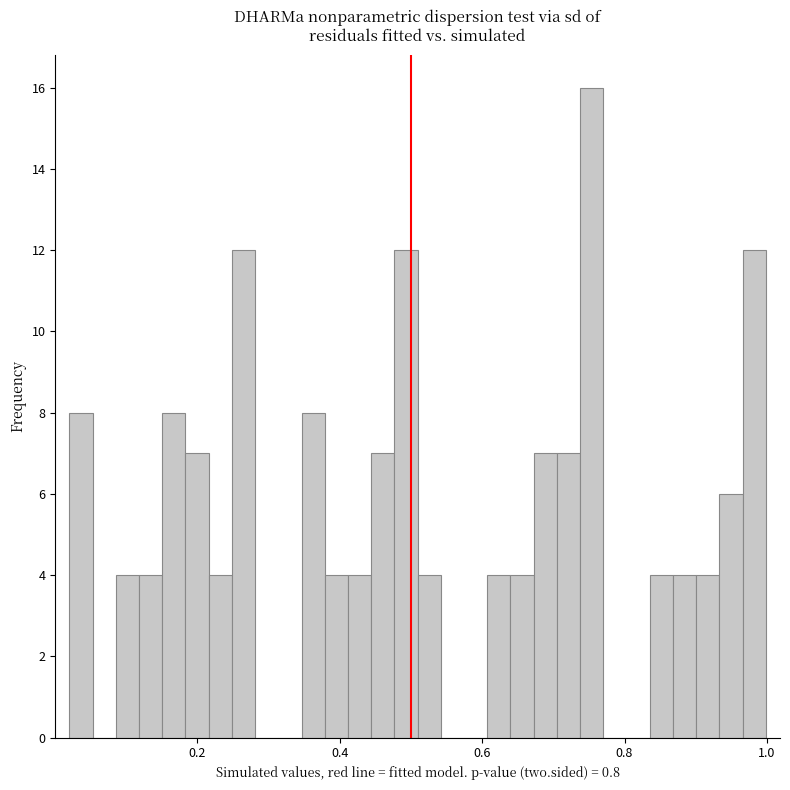

Around what value on the x-axis is the tallest bar? Give the approximate position of its centre, as read against the axis.

0.76